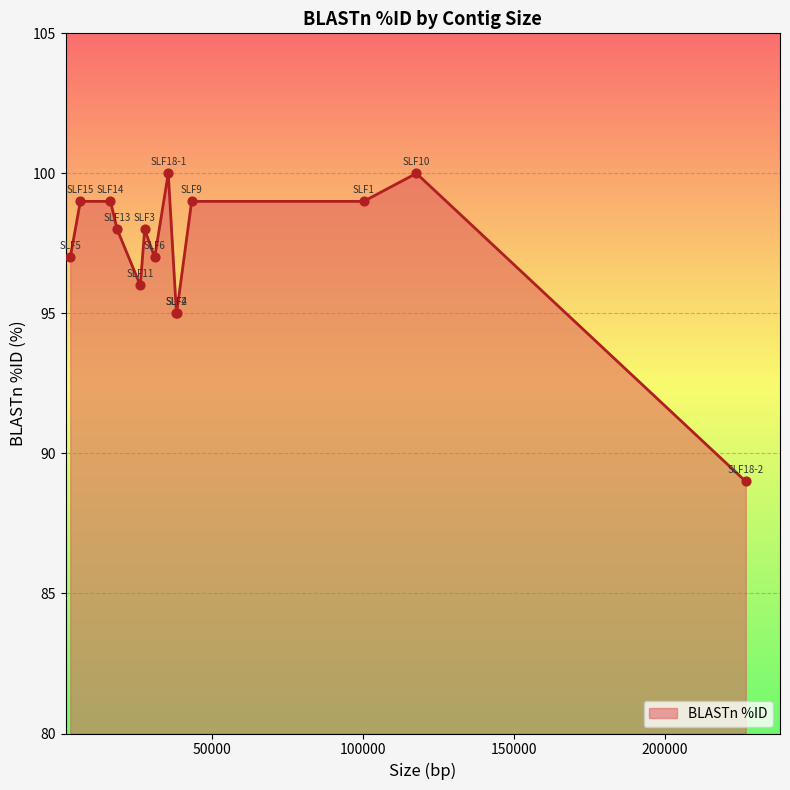

What is the maximum value shown in the chart?

100